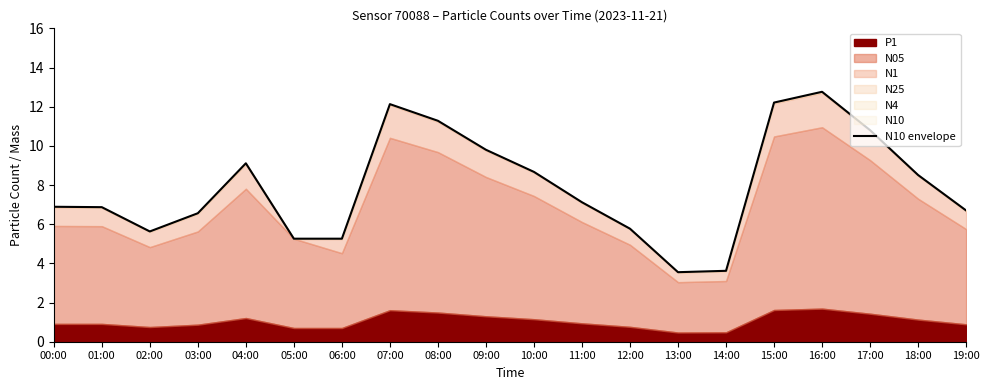

How many interior local peaks (higher than both neighbors) does the data have?

3